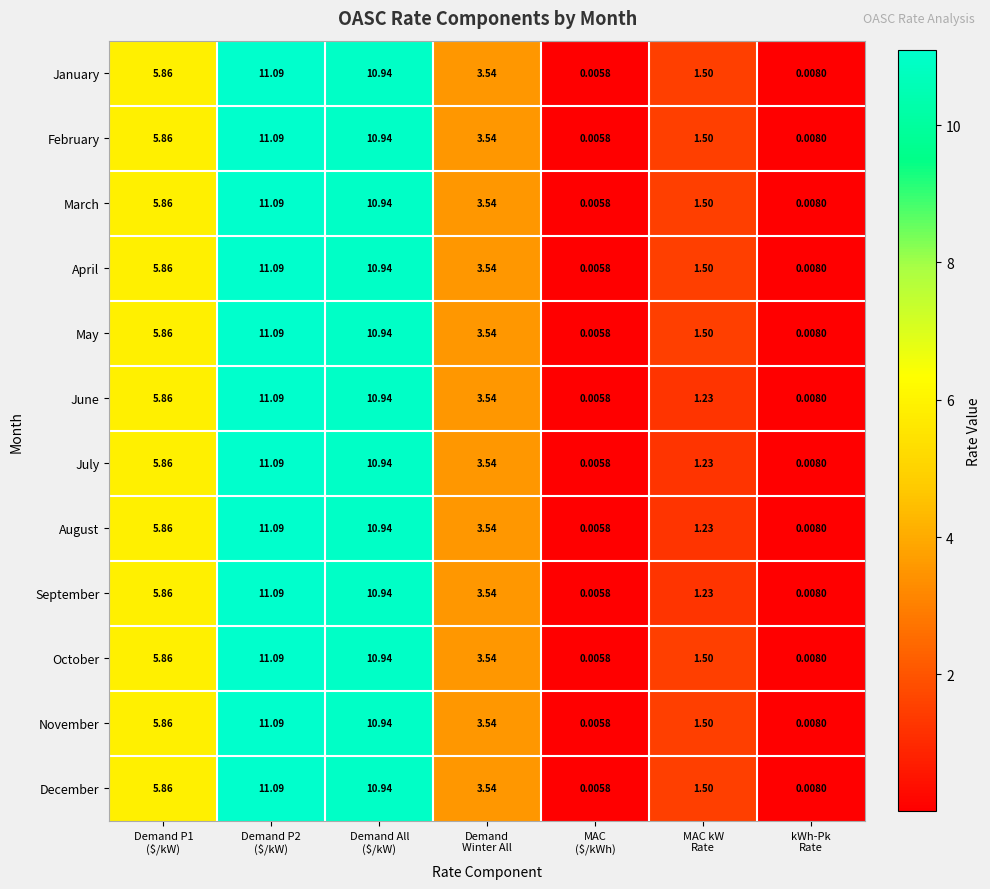

How many data points in December are less than 3?

3